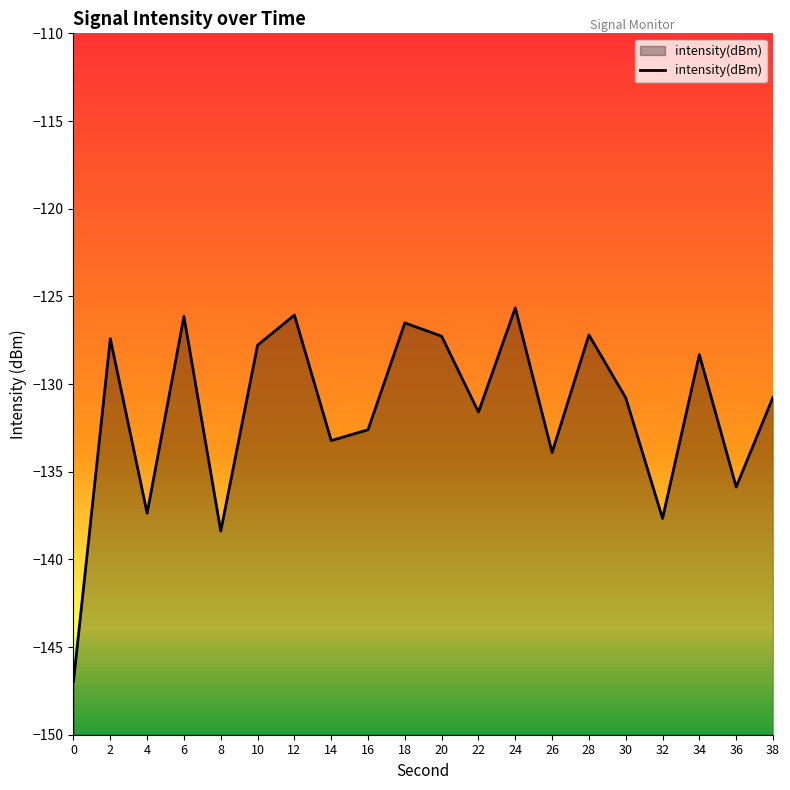

What is the sum of all values?

-2631.5